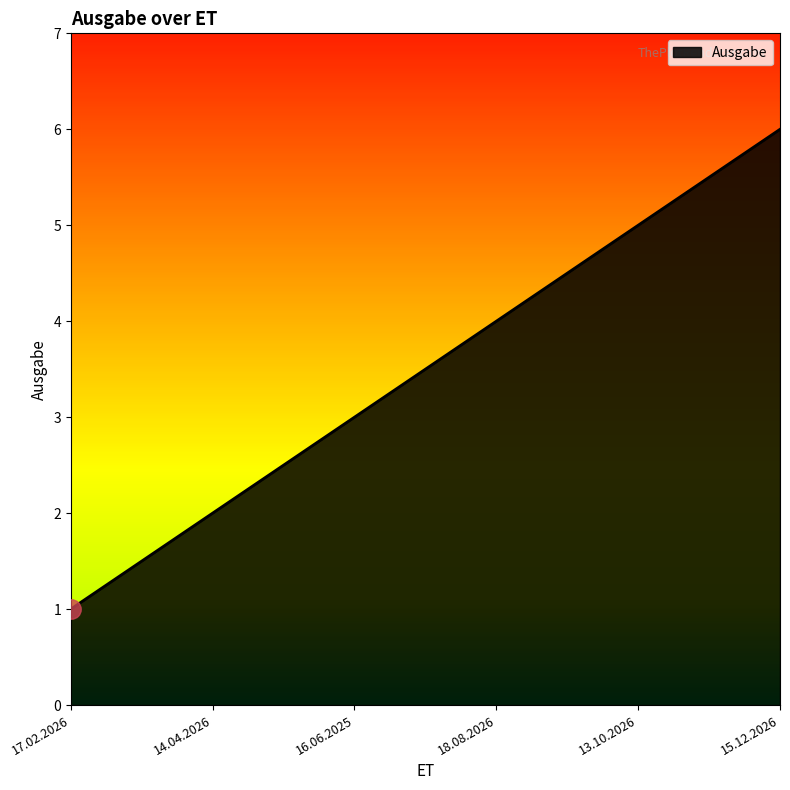

Which label corresponds to the largest value in the chart?

15.12.2026